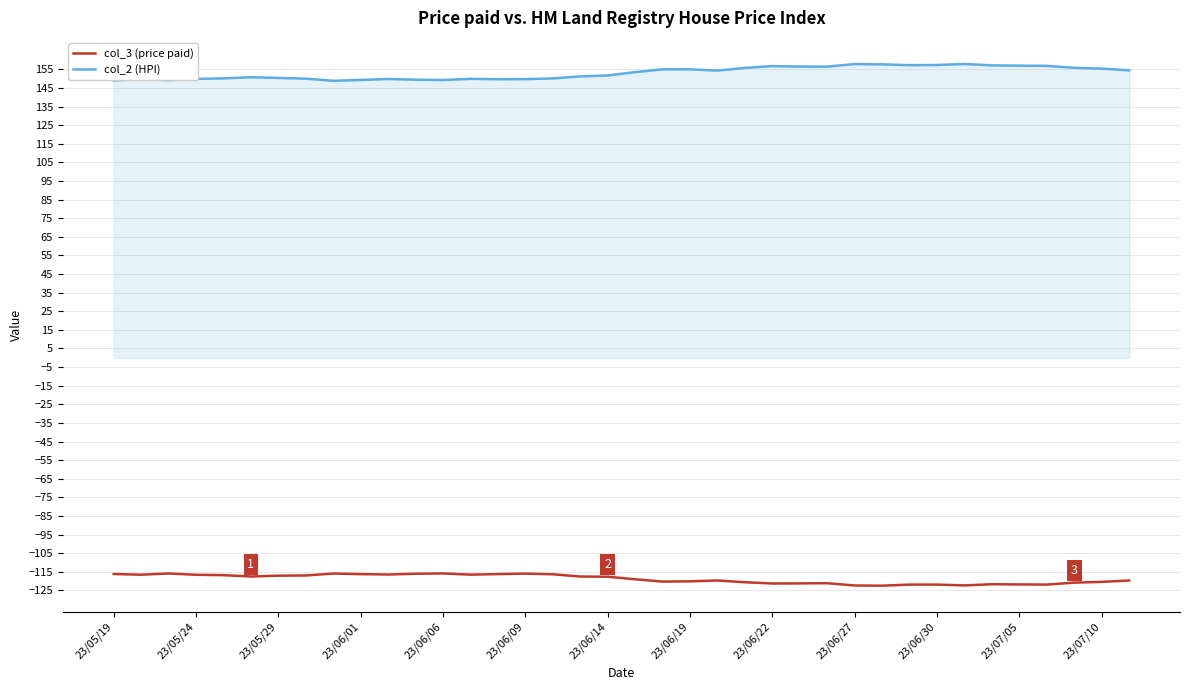

Which series has the largest total across all categories?

col_2 (HPI)